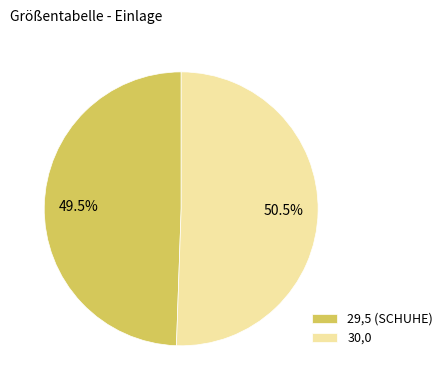

To the nearest percent, what is the difference between the 29,5 (SCHUHE) and 30,0 slice percentages?

1%